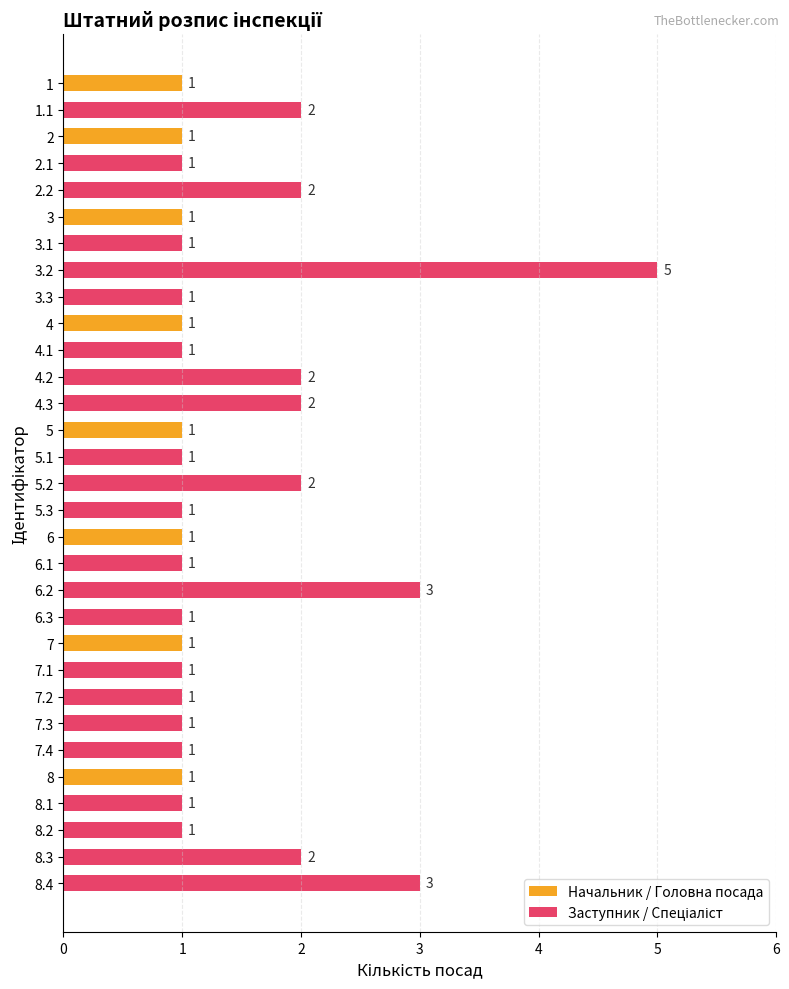

Which series has the widest spread of values?

Заступник / Спеціаліст